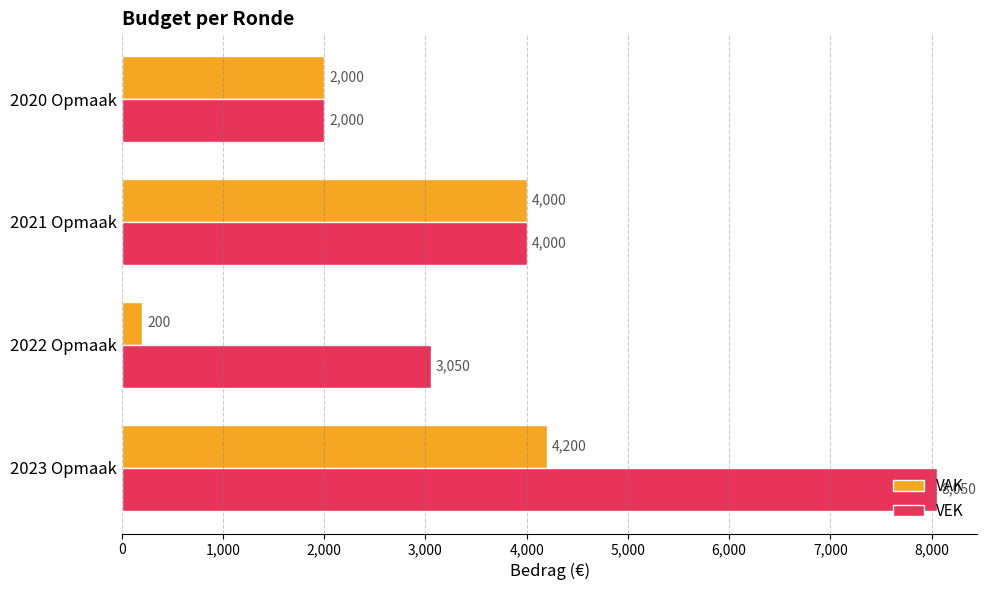

The VEK series shows 2000 at 2020 Opmaak. True or false?

True